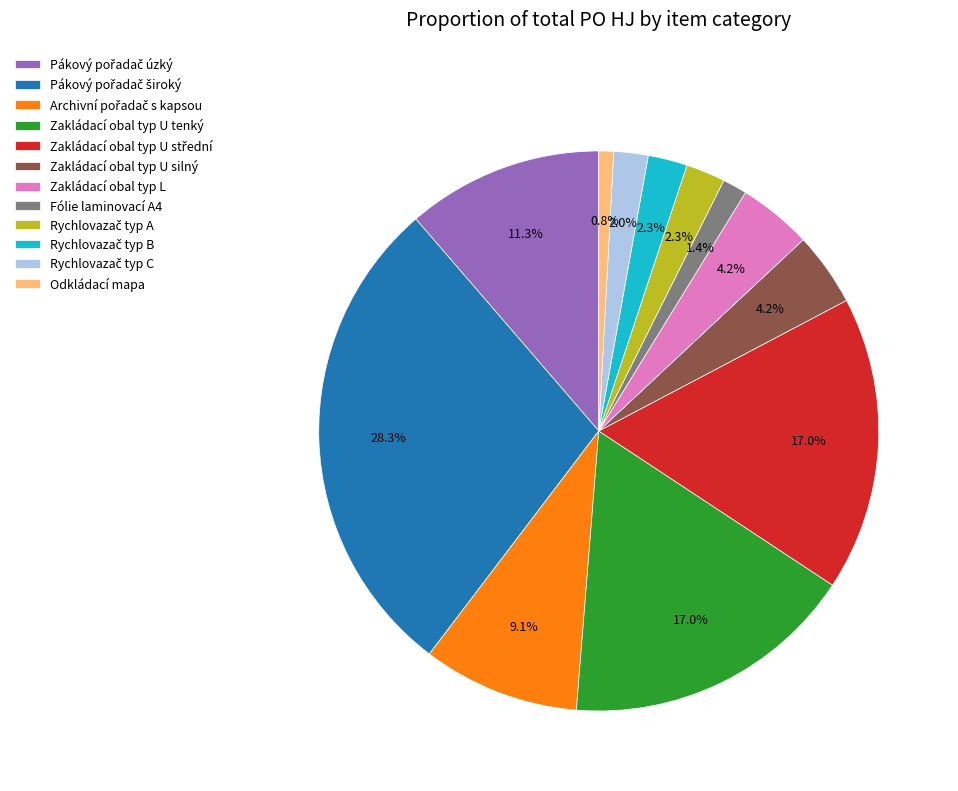

Which slice is the smallest?

Odkládací mapa